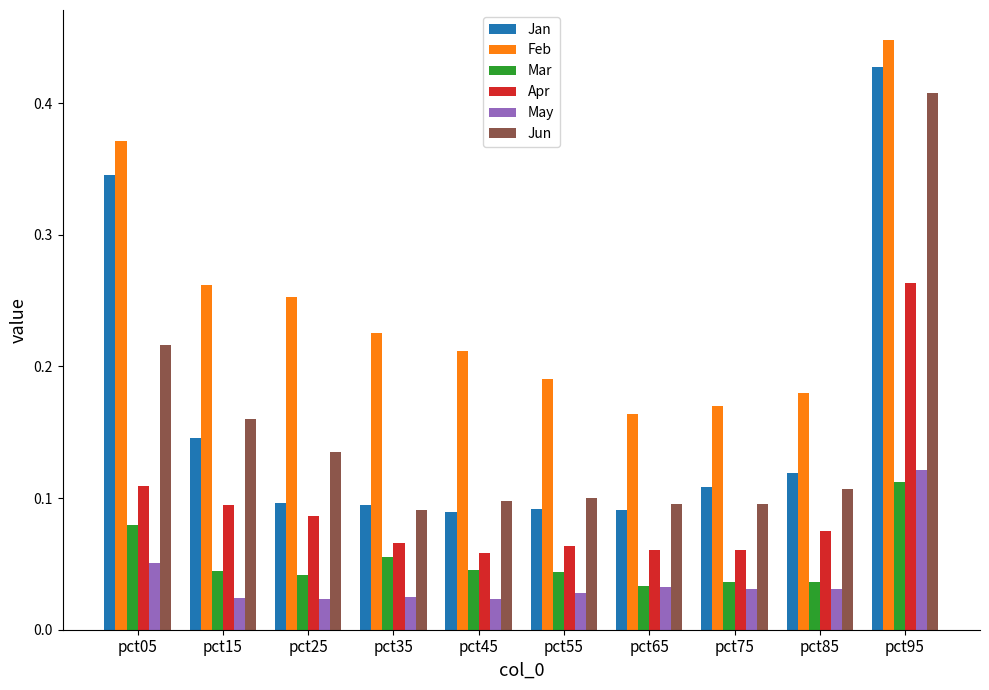

At how many categories does at least one series exceed 0?

10